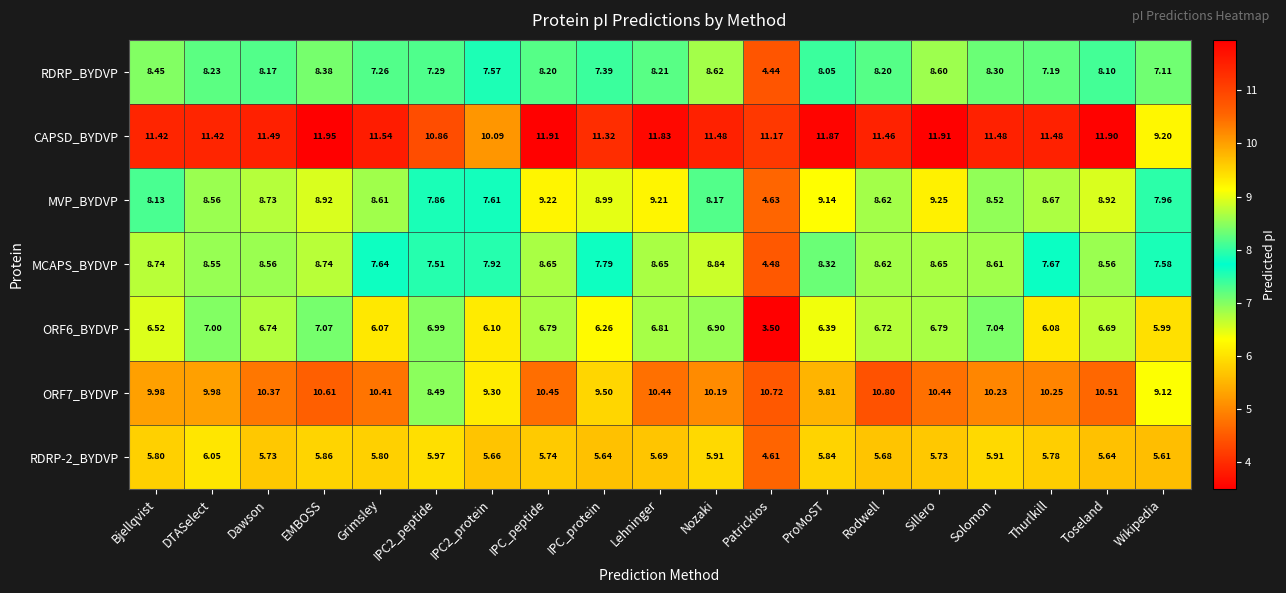

At which category is the sum across all series the highest?

EMBOSS